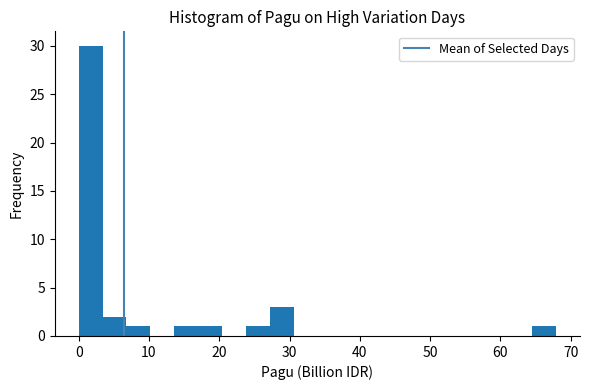

Read against the x-axis, roughly where is the centre of the tallest bar?

2